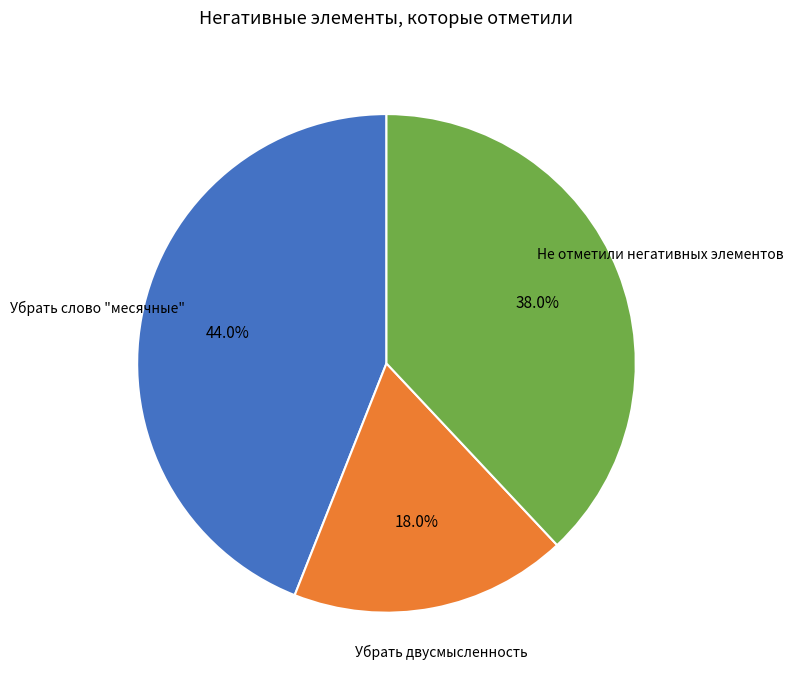

Which category has the smallest portion of the pie?

Убрать двусмысленность